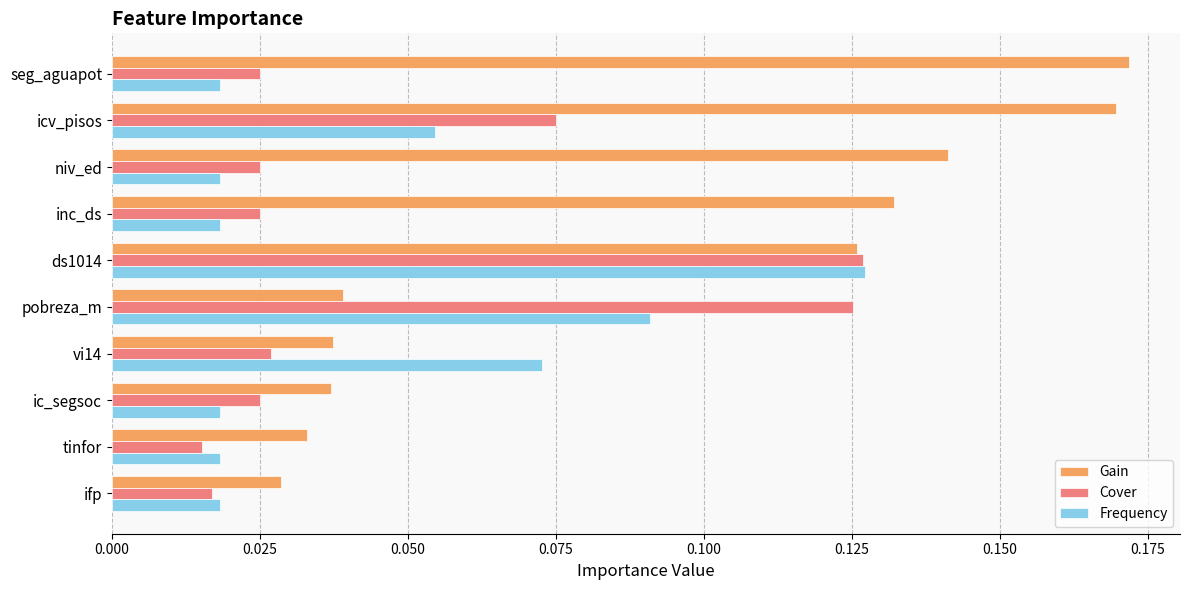

At vi14, list the series in order from smallest to largest.

Cover, Gain, Frequency